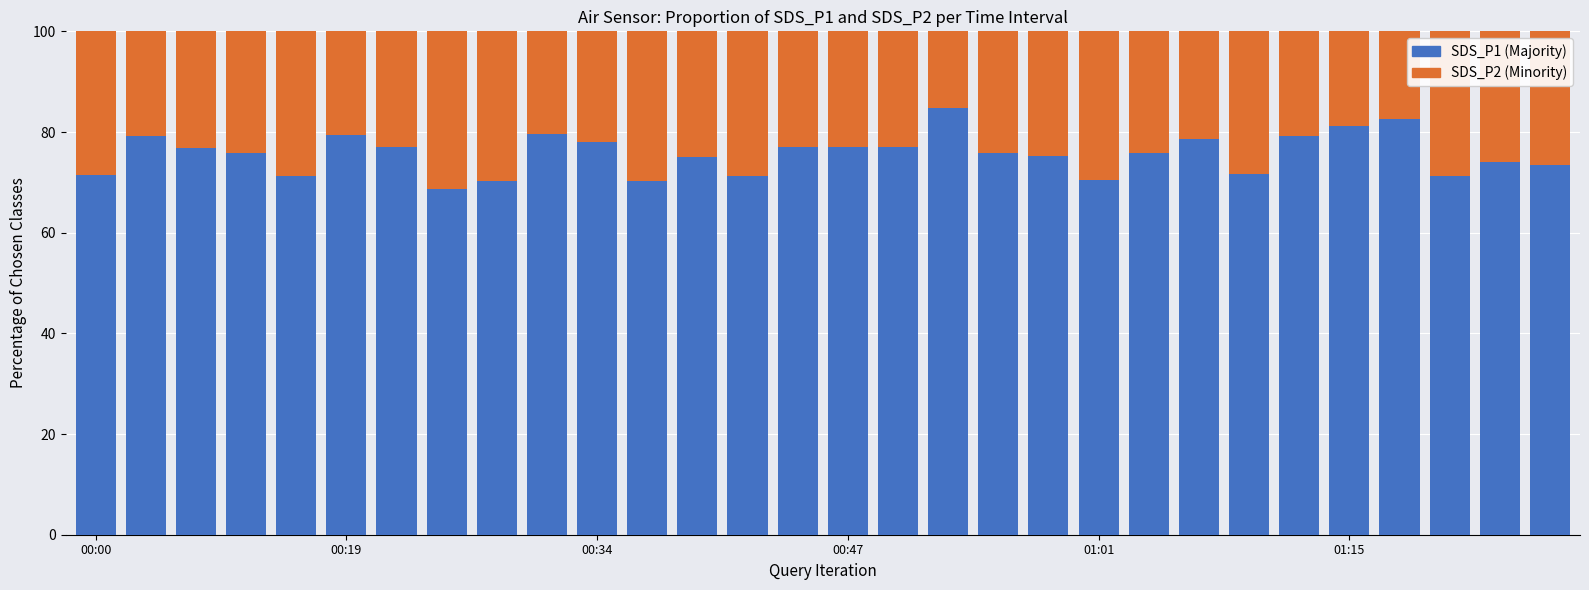

What is the lowest value of the SDS_P1 (Majority) series?

68.7